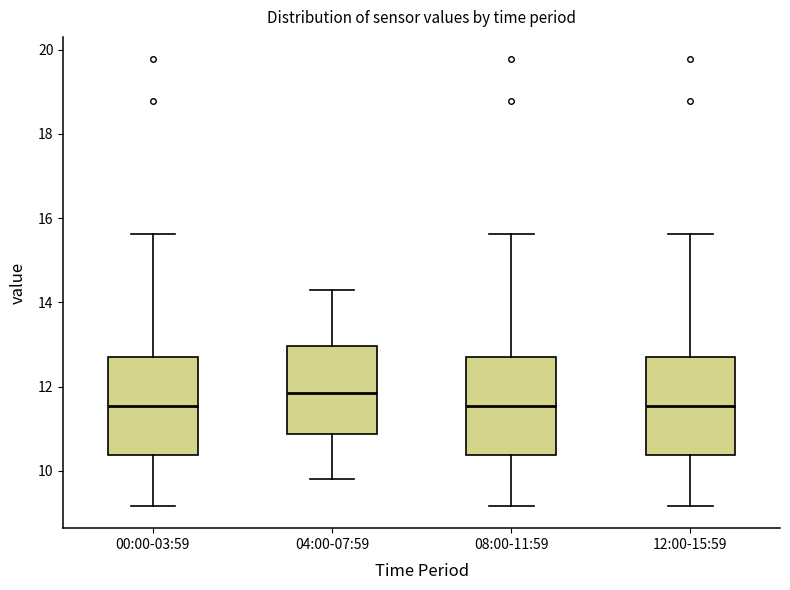

Where is the lower edge of the box for 08:00-11:59 on the y-axis? The values are not printed on the chart, so give them approximately, as read against the axis.

10.4